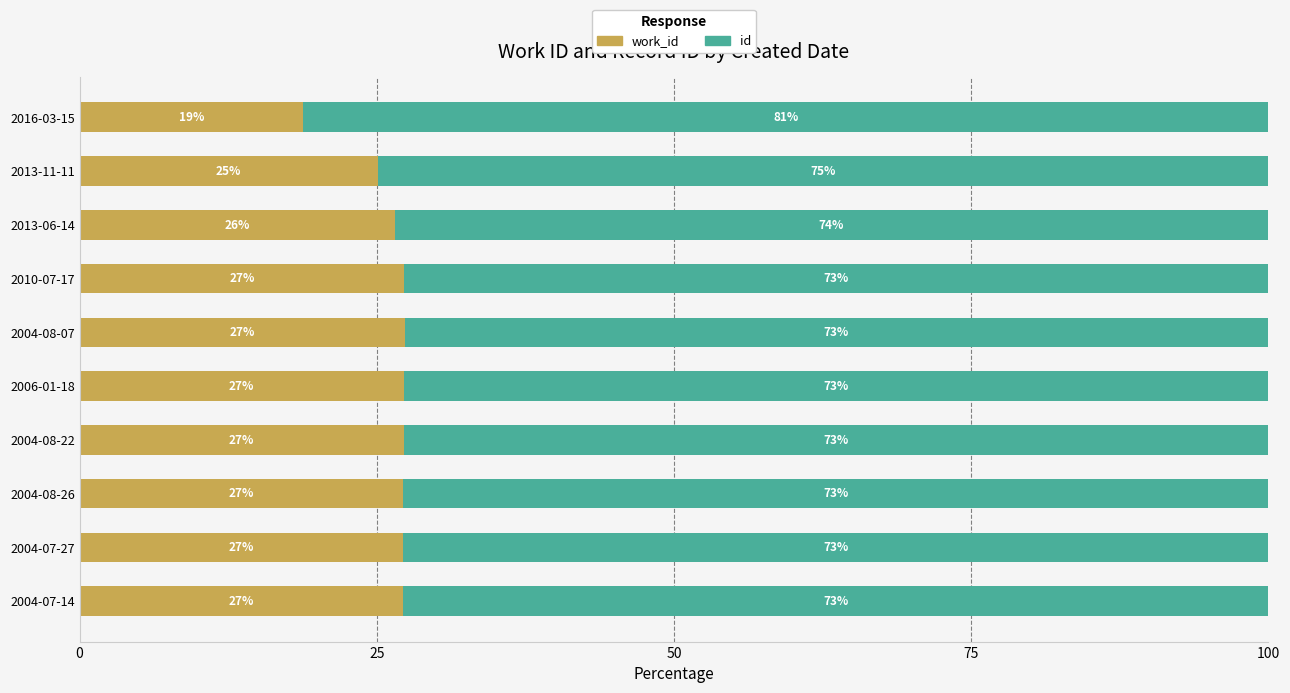

What is the total value across all series at 2004-07-27?

100.0